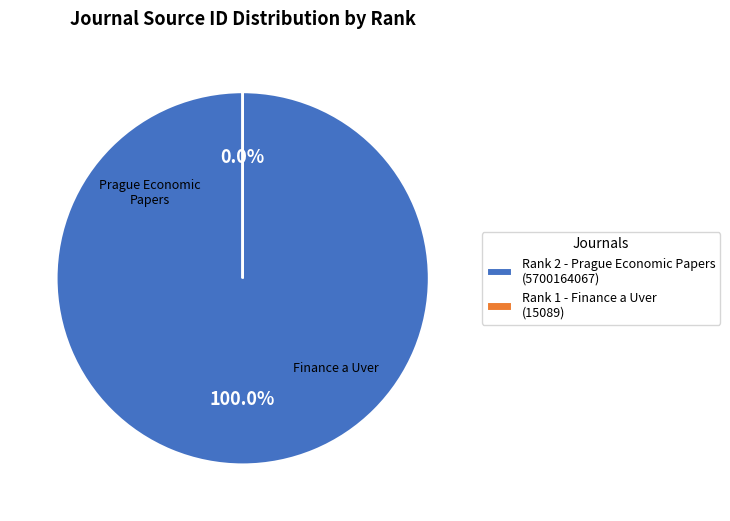

Which category accounts for the majority?

Prague Economic Papers